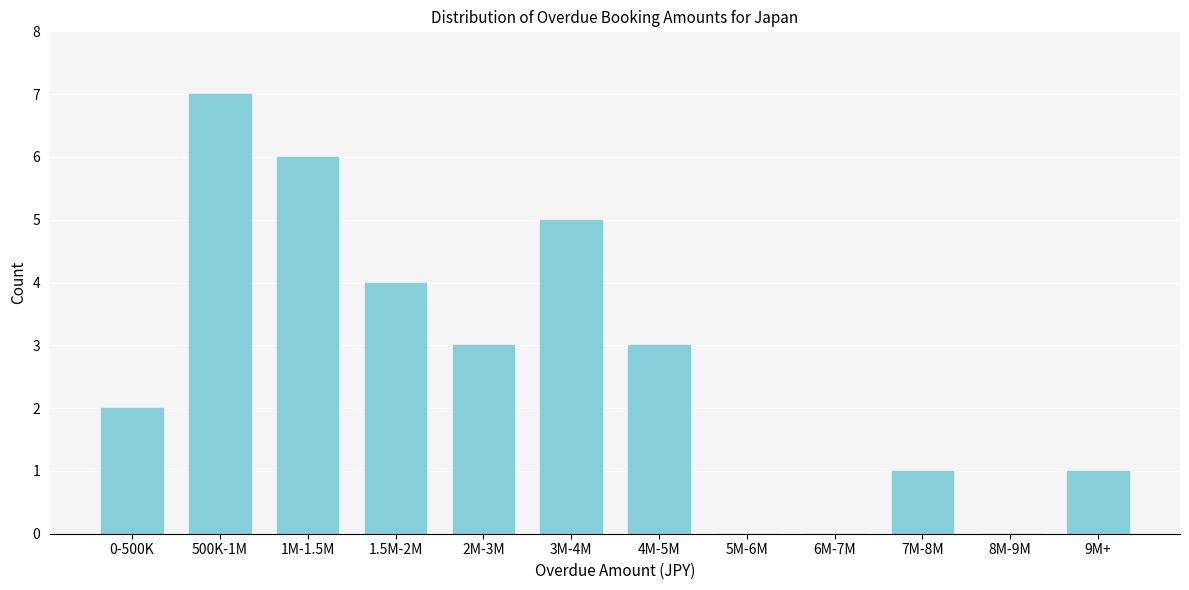

Reading right to left, list all the values displayed in this chart.

9M+=1	8M-9M=0	7M-8M=1	6M-7M=0	5M-6M=0	4M-5M=3	3M-4M=5	2M-3M=3	1.5M-2M=4	1M-1.5M=6	500K-1M=7	0-500K=2